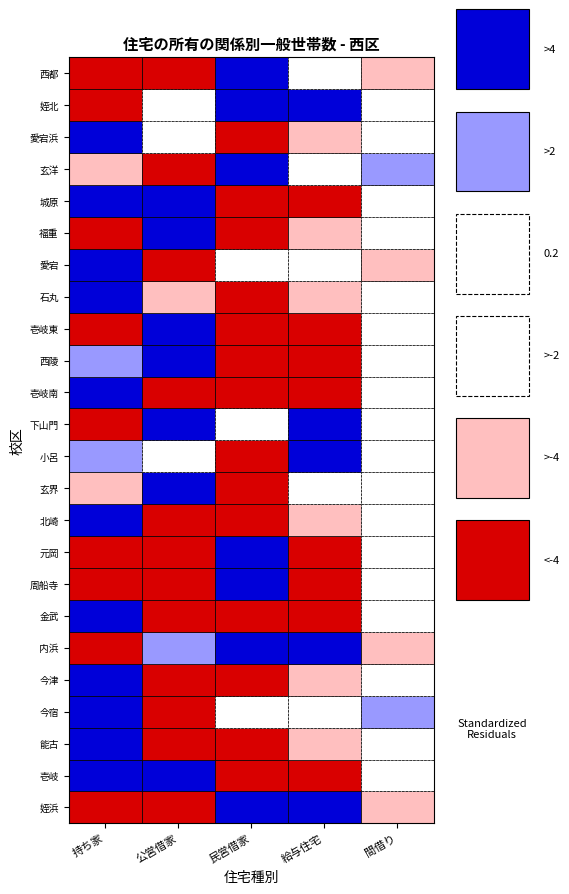

What is the difference between the 玄界 values at 姪浜 and 壱岐?

62